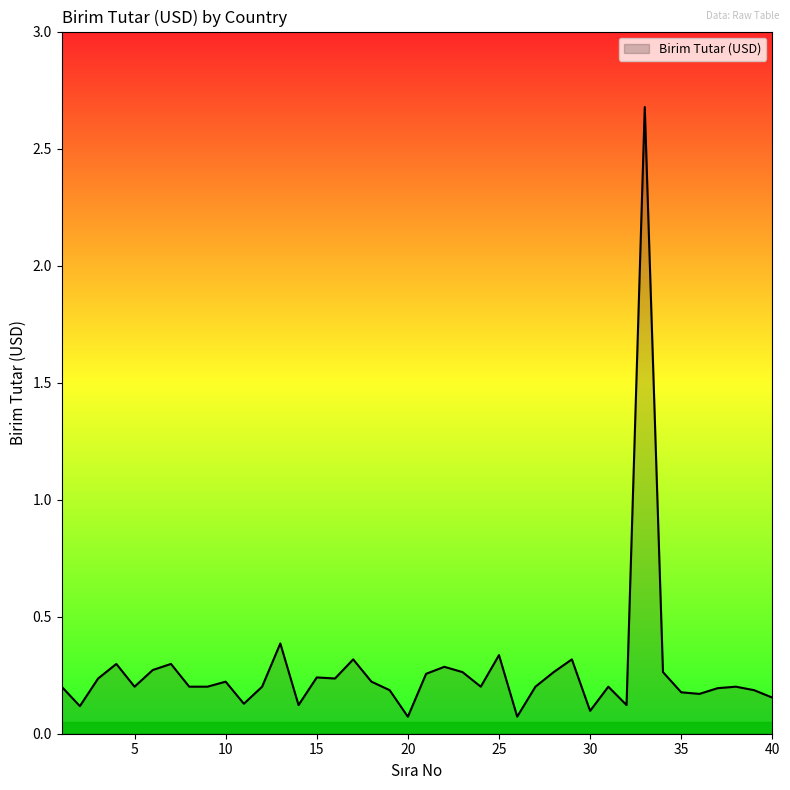

What is the greatest value displayed?

2.7